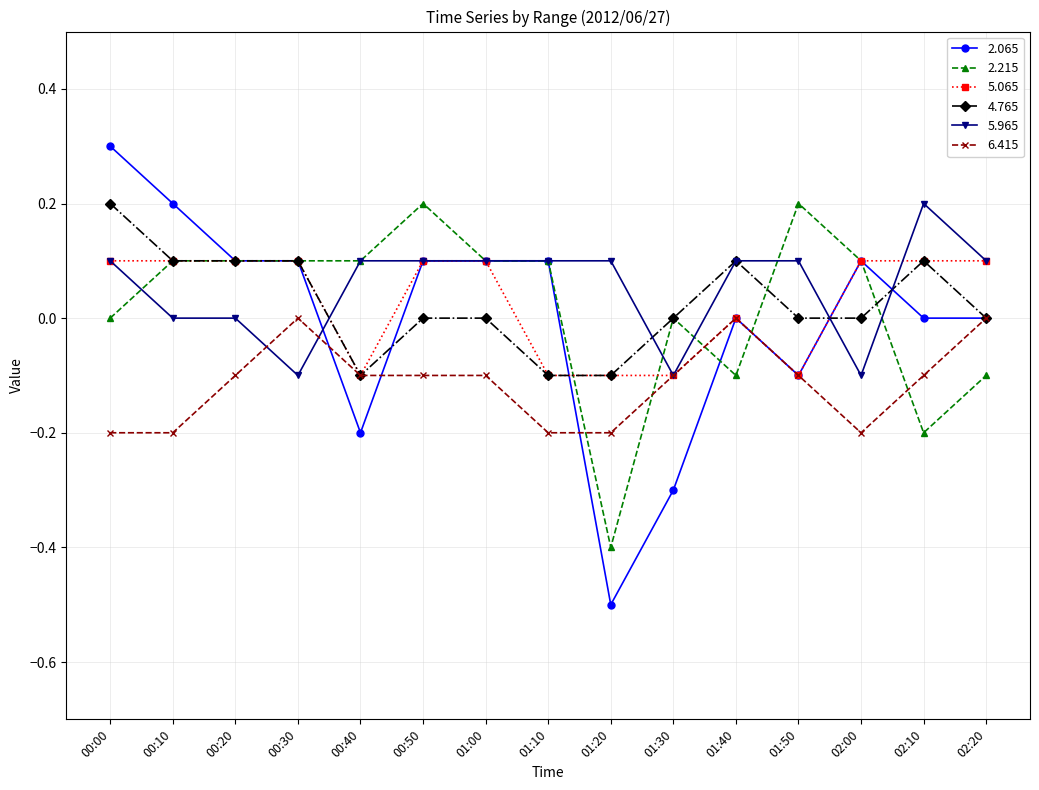

What is the difference between the second highest and minimum values in the 5.965 series?

0.2